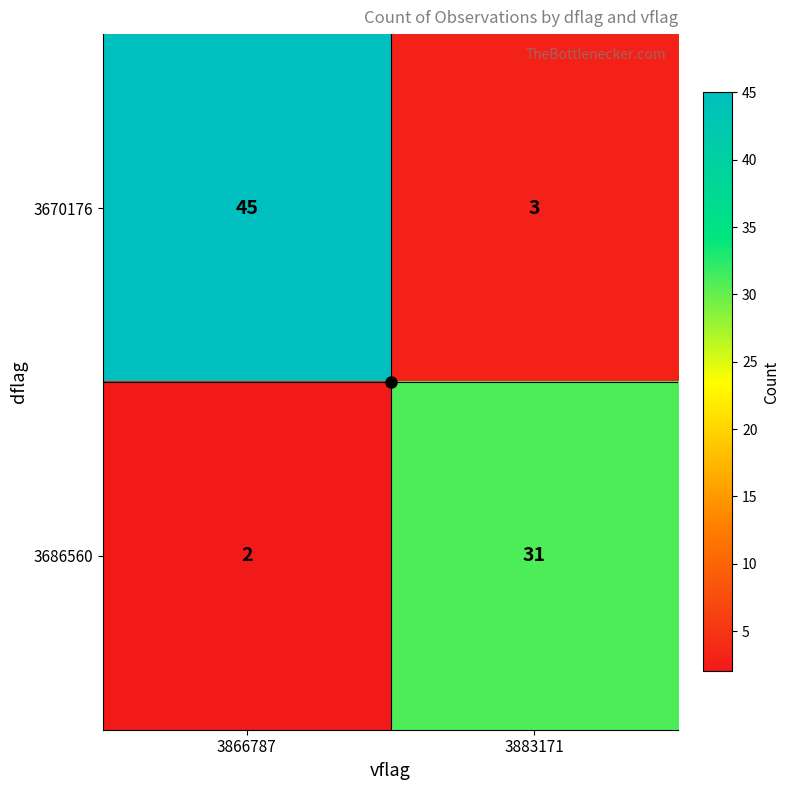

Which series has the widest spread of values?

3670176